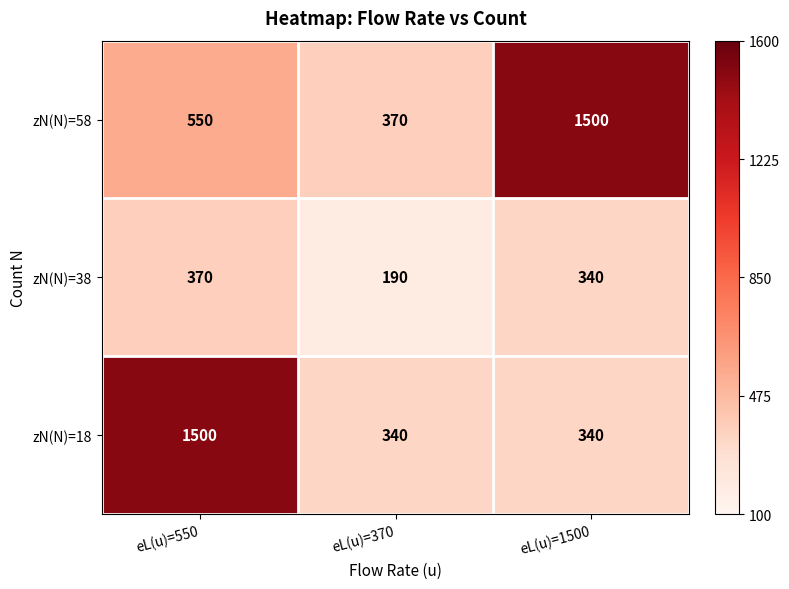

What is the smallest value displayed?

190